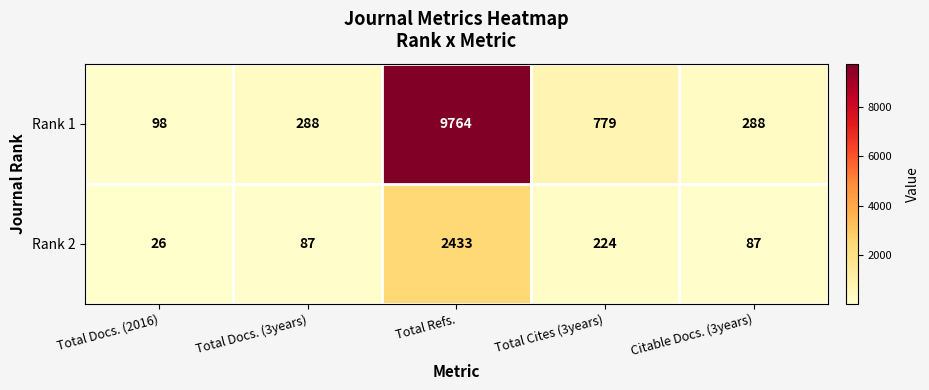

What is the difference between the highest and lowest values at Citable Docs. (3years)?

201